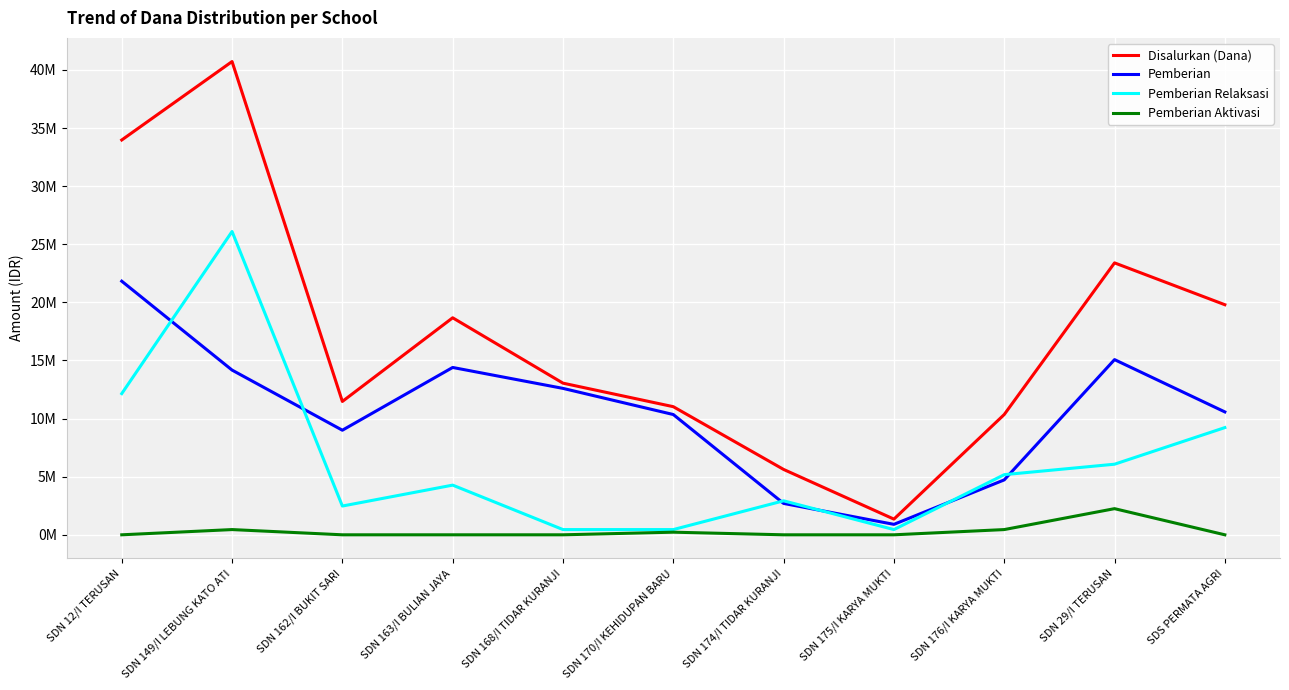

Does the chart have visible grid lines?

Yes